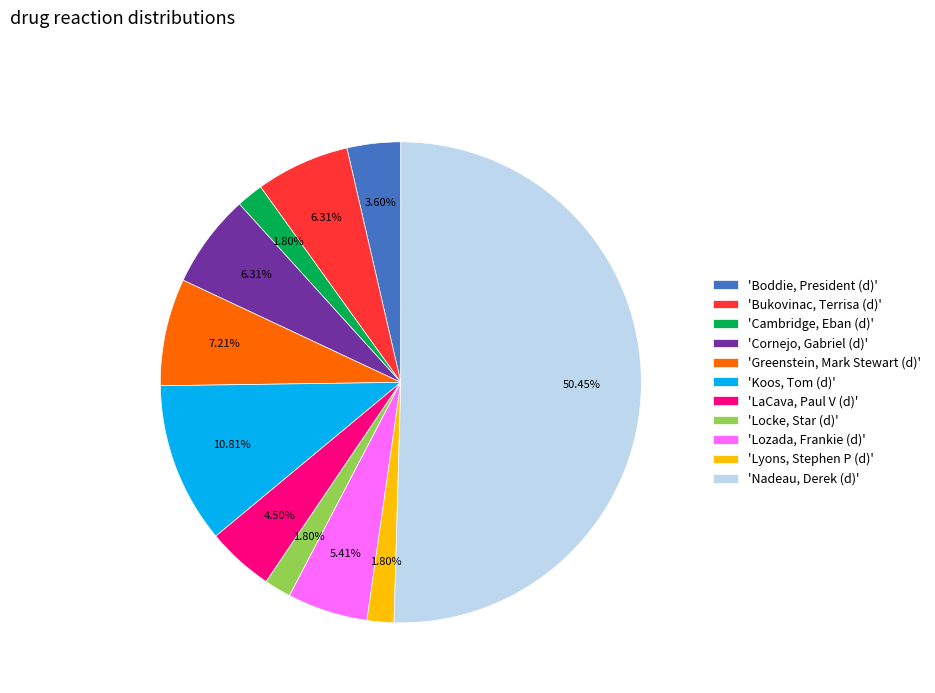

Is 'Cambridge, Eban (d)' the majority of the pie?

No